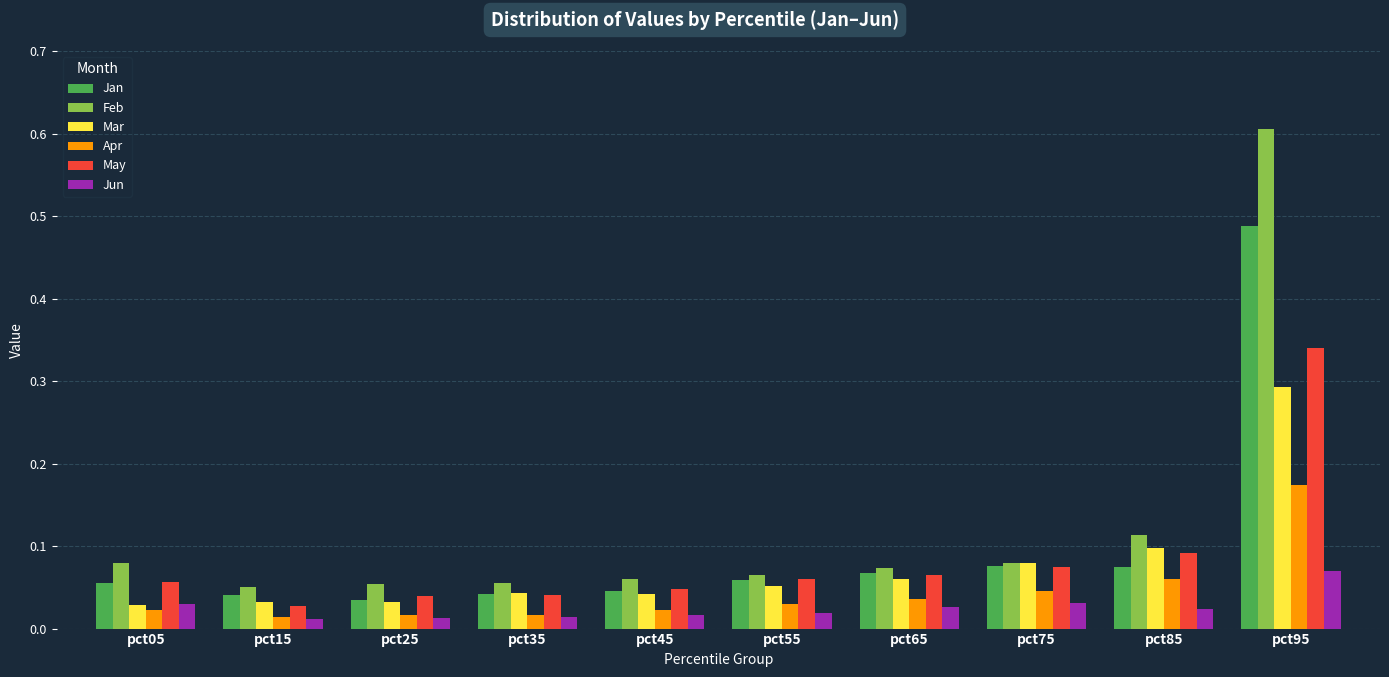

What is the greatest value displayed?

0.6